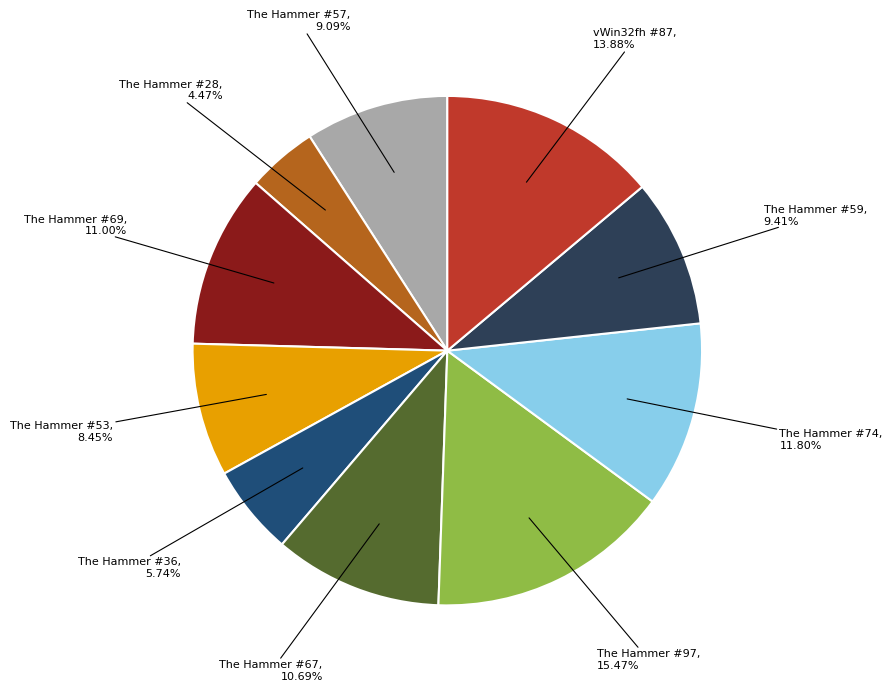

Is it true that The Hammer #28 is 4% of the pie?

True